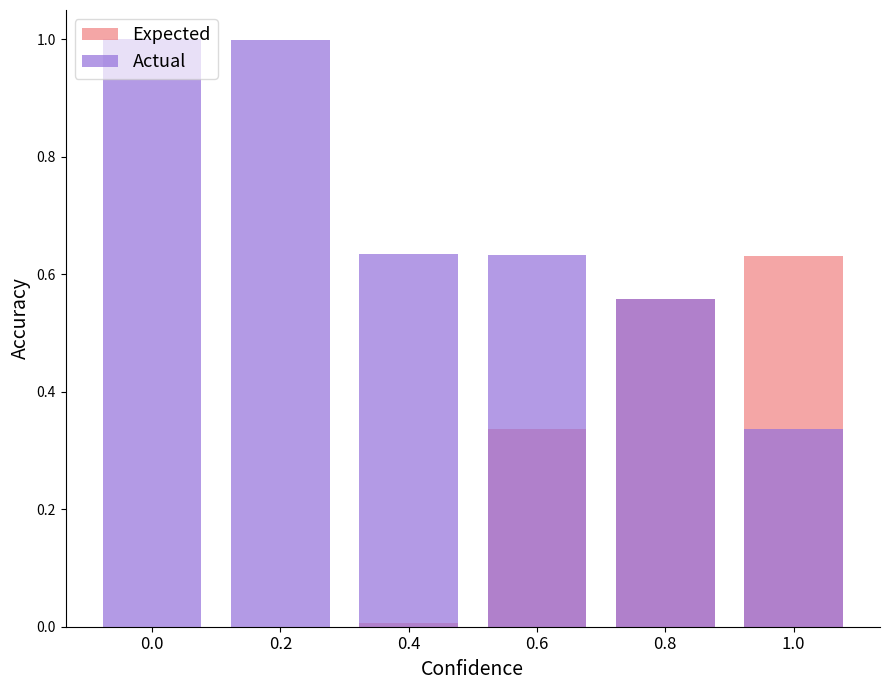

Where is Actual nearest to the value 0?

1.0